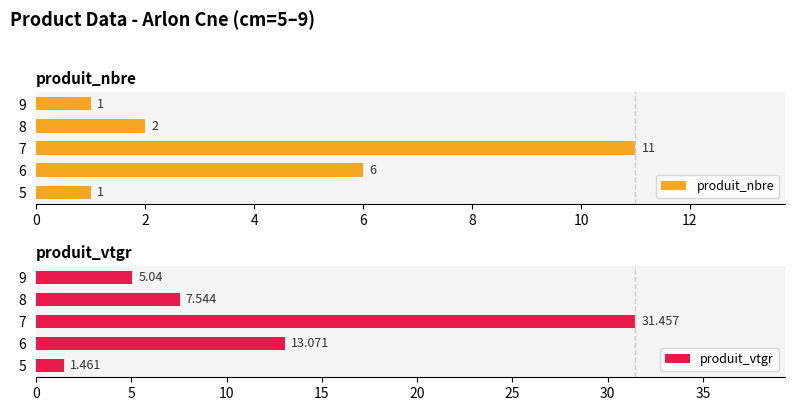

Reading left to right, transcribe all the data shown in this chart.

produit_nbre: 1.0	6.0	11.0	2.0	1.0
produit_vtgr: 1.5	13.1	31.5	7.5	5.0